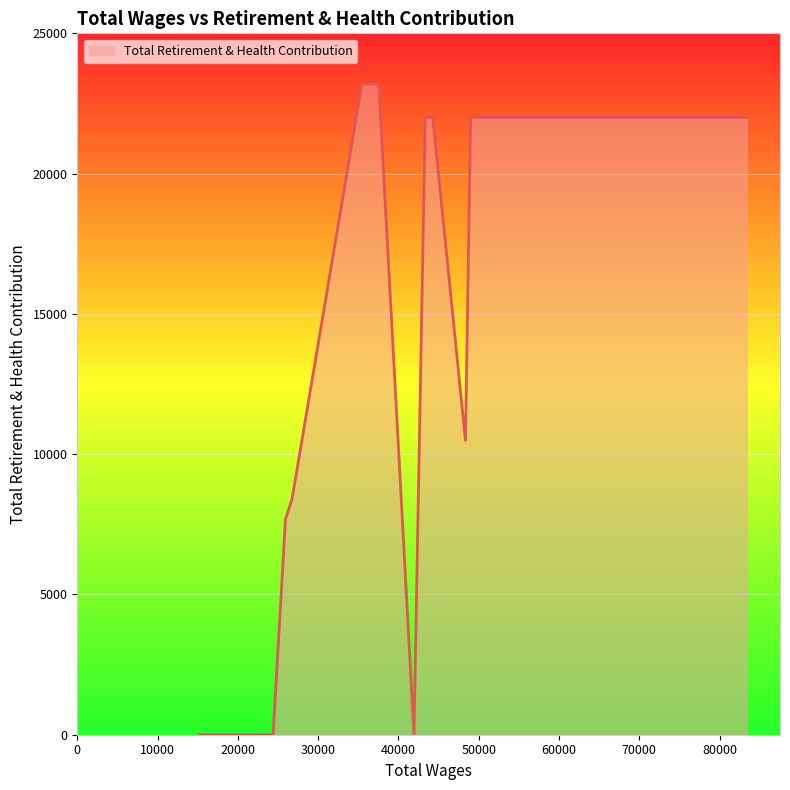

Count the number of values greater than 22002.

2